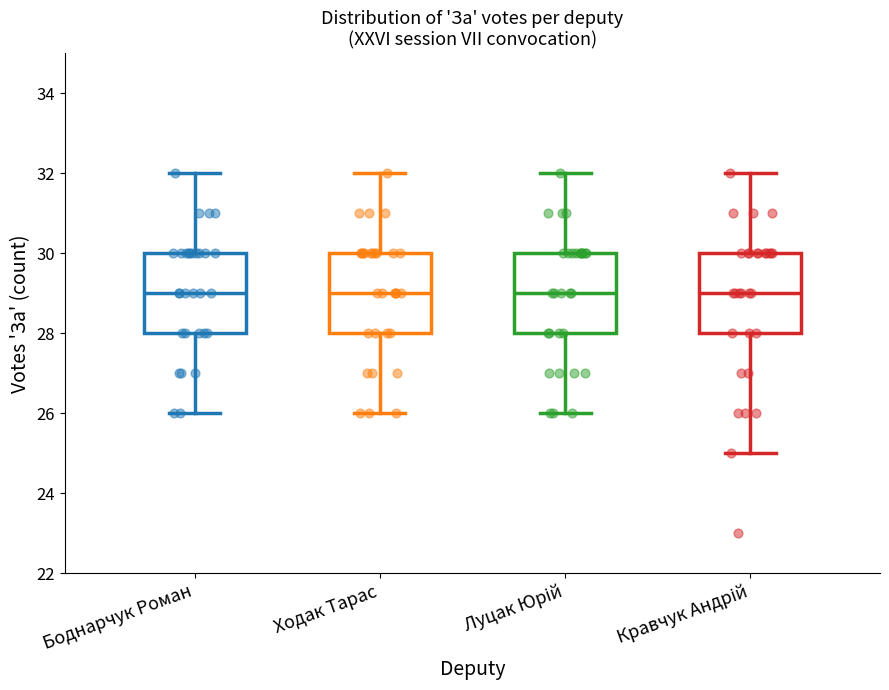

Reading left to right, transcribe this box plot: for each box, give where its median line is, the range the box spans, and where its two whiskers end, as read against the y-axis. The values are not printed on the chart, so give them approximately, as read against the axis.

Боднарчук Роман: median 29, box 28 to 30, whiskers 26 to 32
Ходак Тарас: median 29, box 28 to 30, whiskers 26 to 32
Луцак Юрій: median 29, box 28 to 30, whiskers 26 to 32
Кравчук Андрій: median 29, box 28 to 30, whiskers 25 to 32